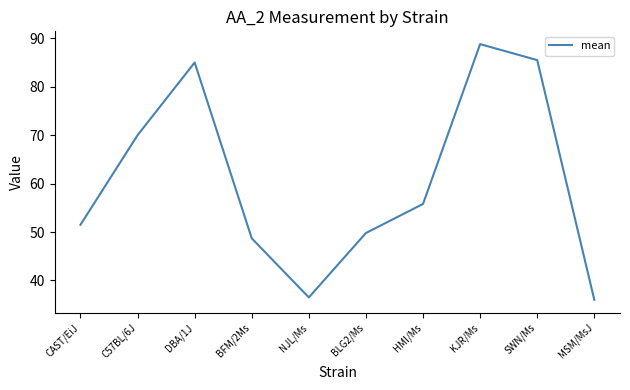

At which label does the data first exceed 55?

C57BL/6J